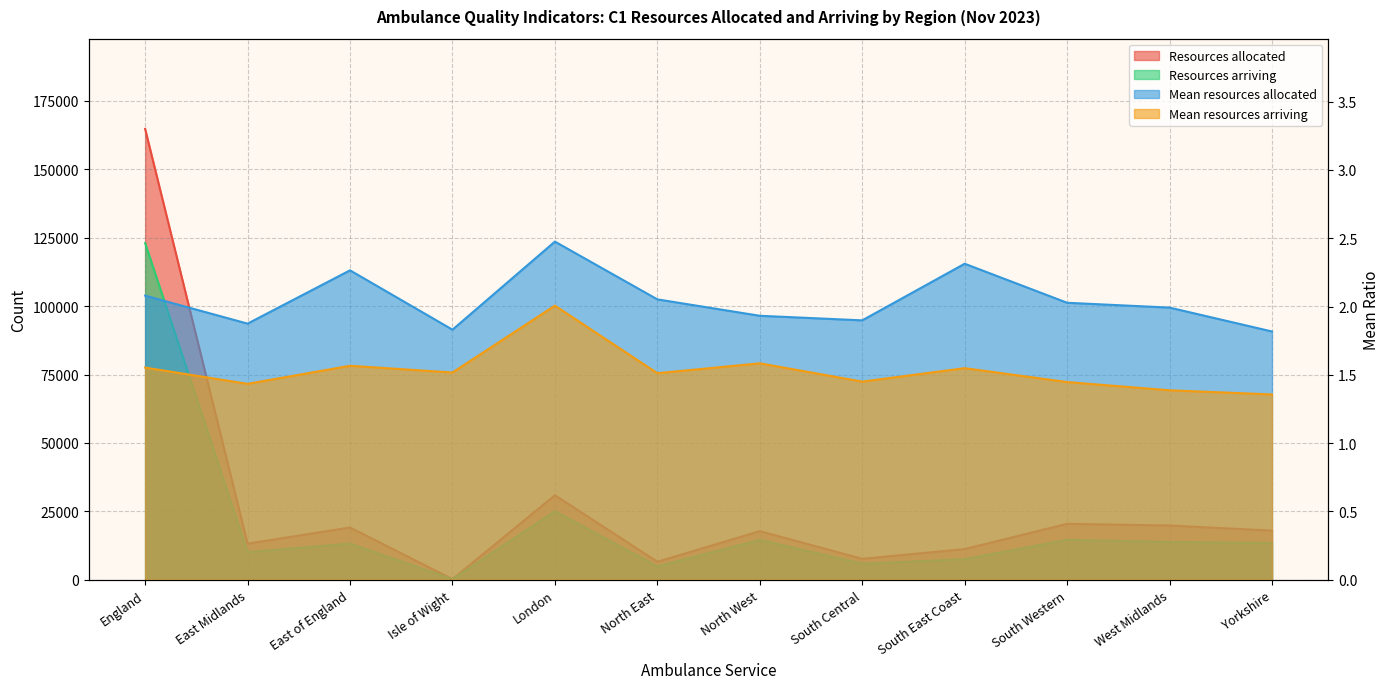

What is the spread (max minus min) of values at Isle of Wight?

214.5